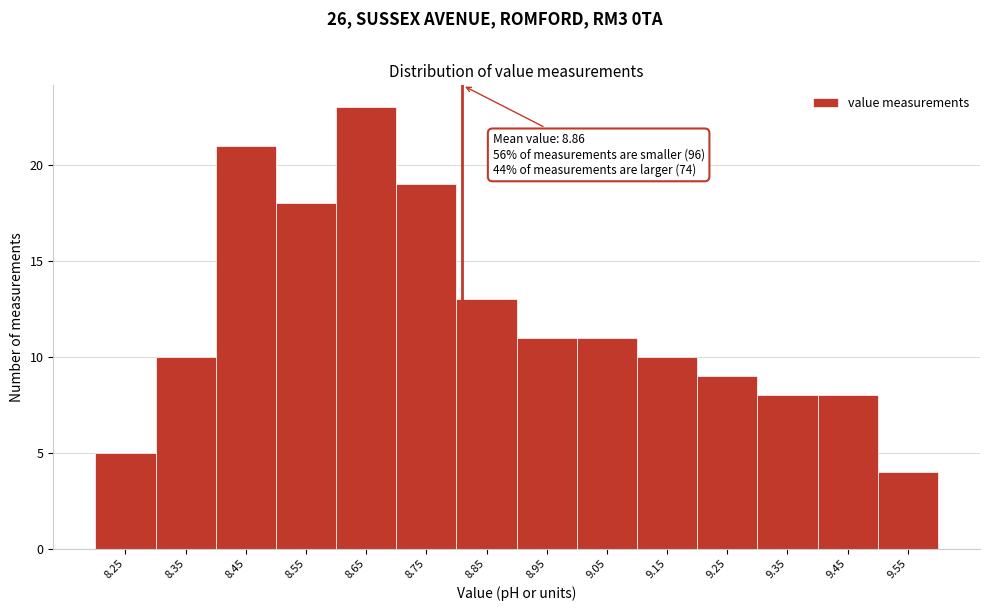

Reading left to right, transcribe all the data shown in this chart.

5	10	21	18	23	19	13	11	11	10	9	8	8	4